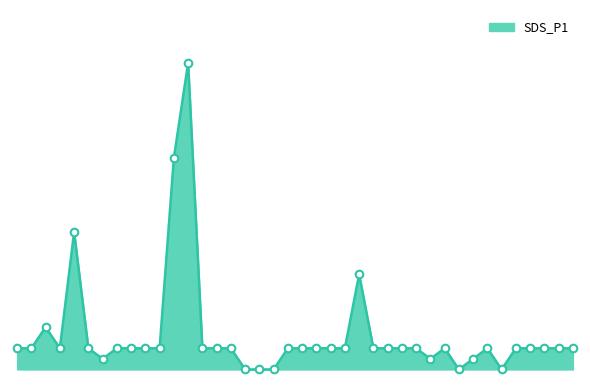

Does the chart have visible grid lines?

No